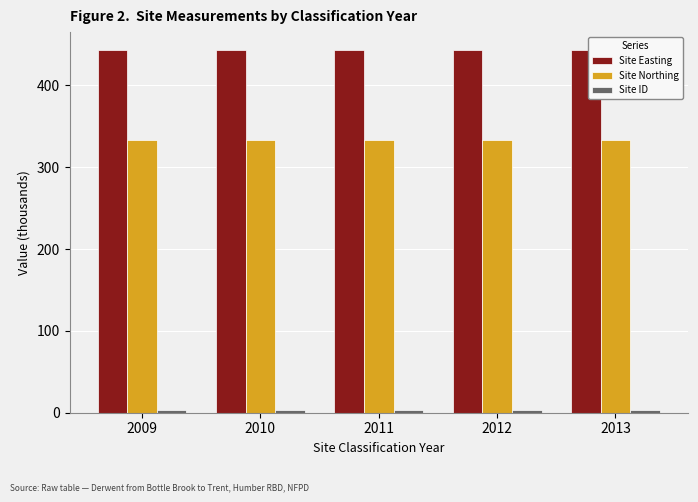

True or false: Site Northing has a value of 467.8 at 2011.

False